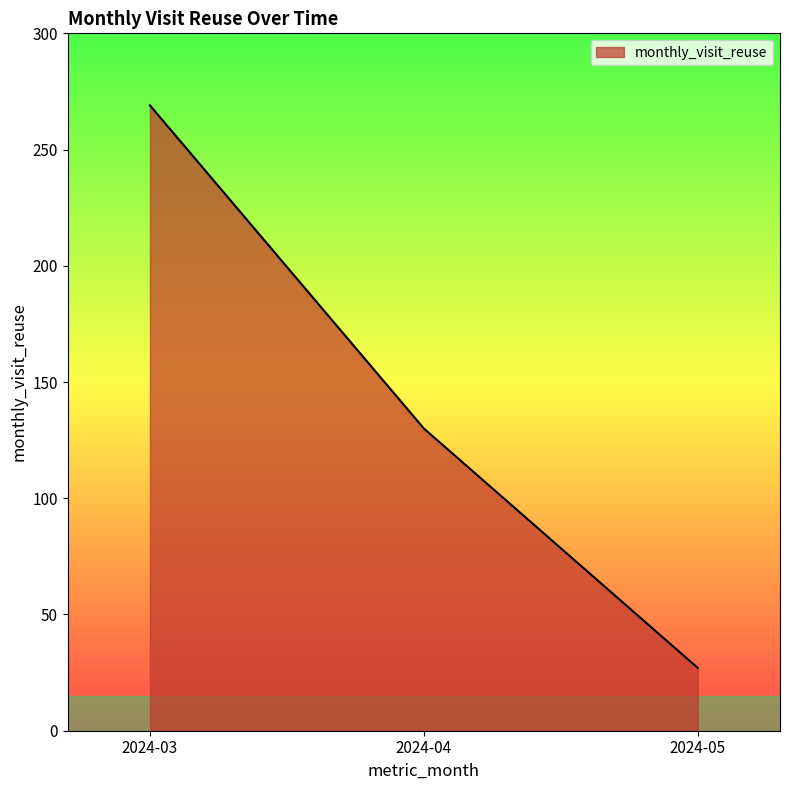

What is the ratio of the value at 2024-04 to the value at 2024-05?

4.8